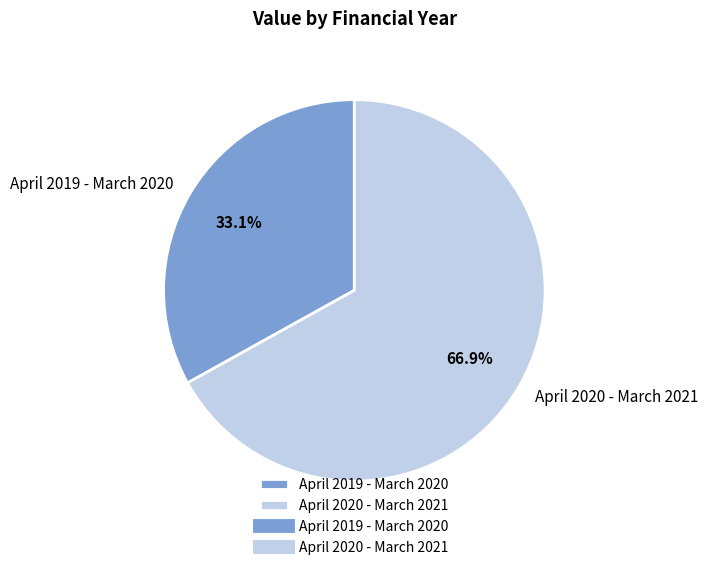

Between April 2020 - March 2021 and April 2019 - March 2020, which is larger?

April 2020 - March 2021